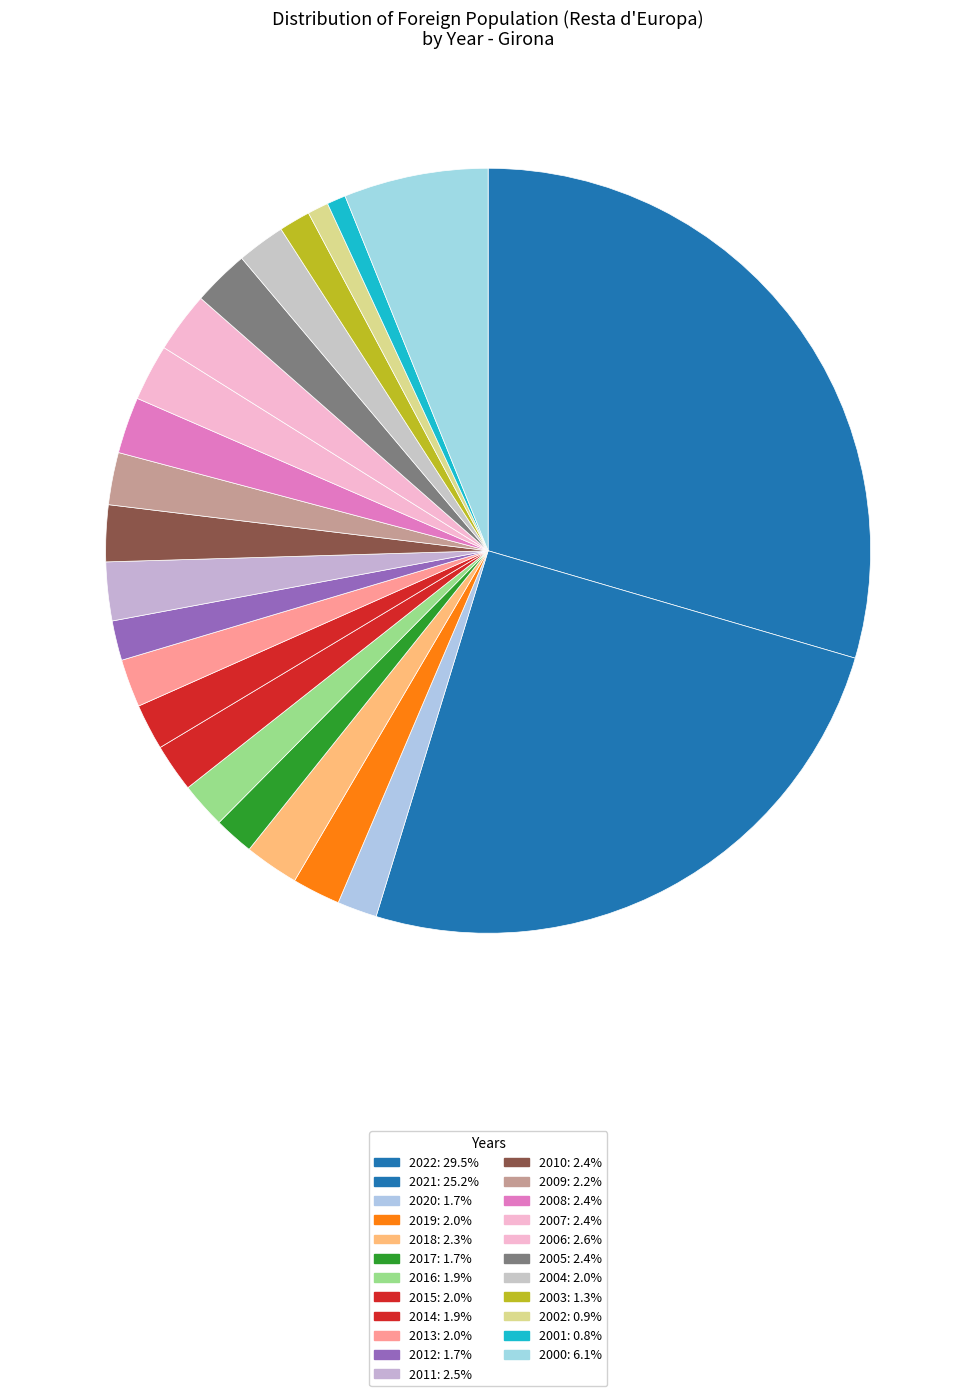

Does 2011 represent more than half of the total?

No